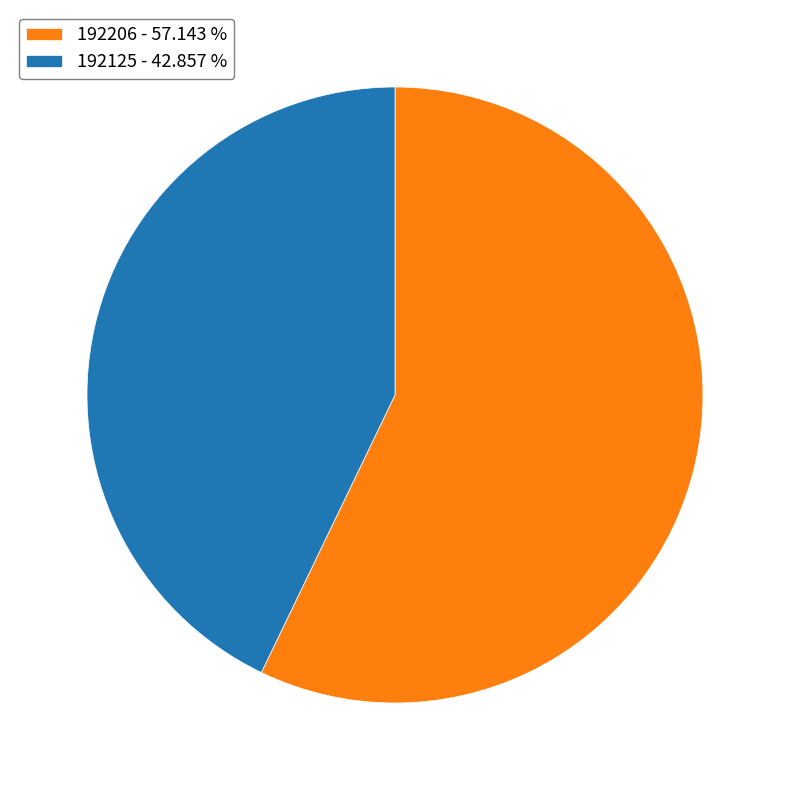

What is the majority slice?

192206